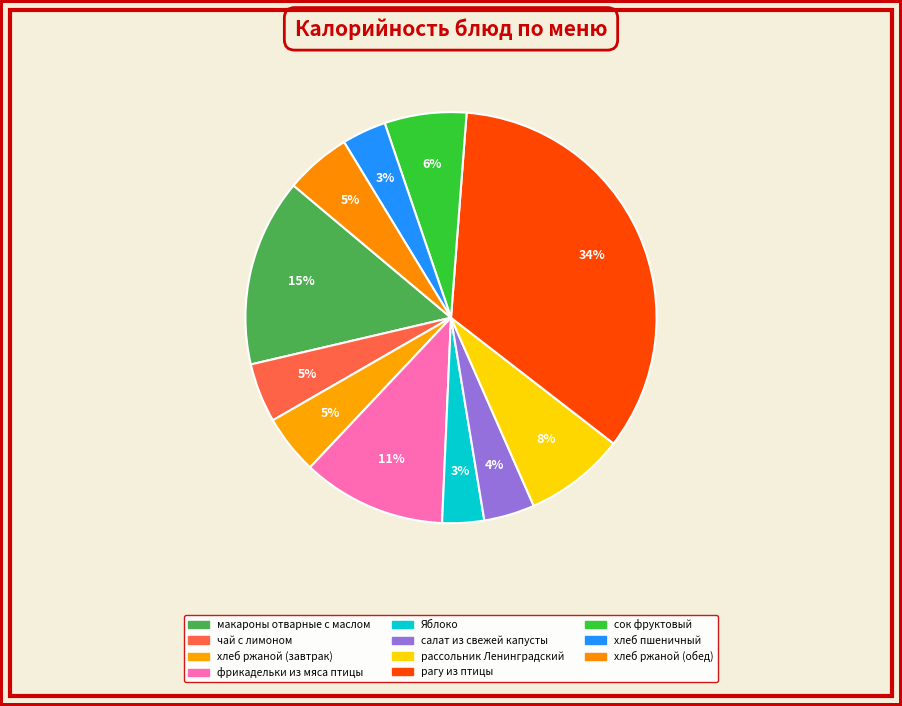

Is Яблоко the majority of the pie?

No